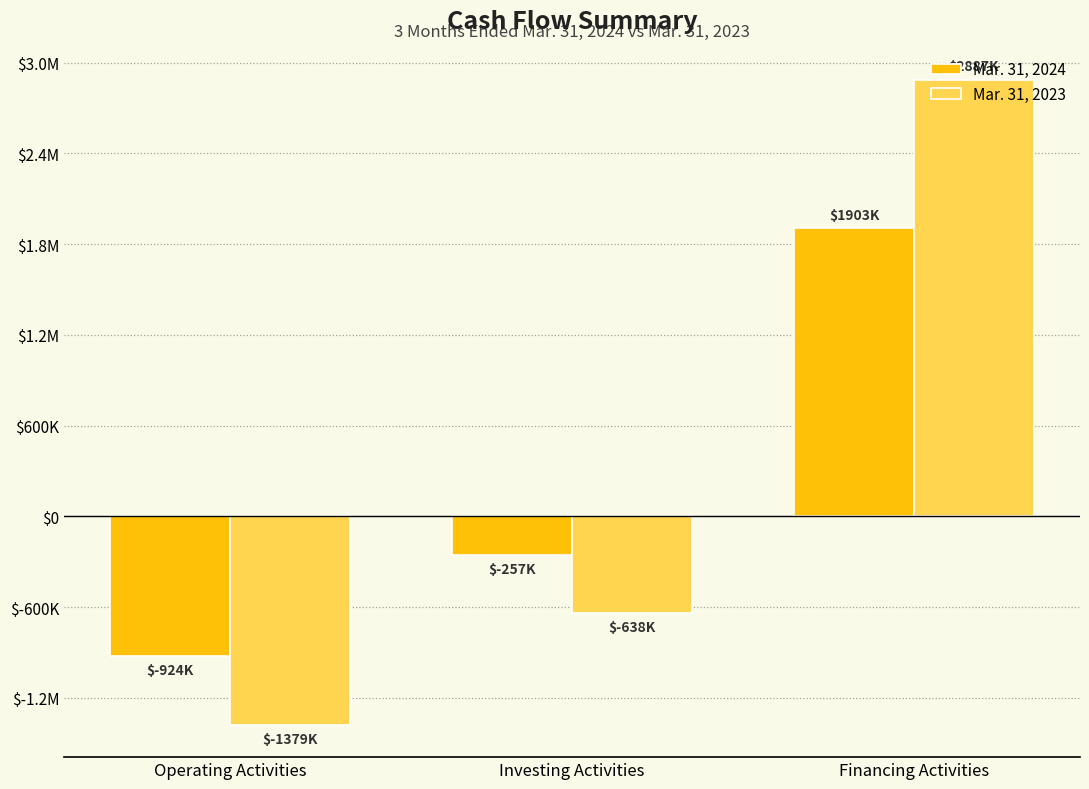

What are all the series names shown in the legend?

Mar. 31, 2024, Mar. 31, 2023